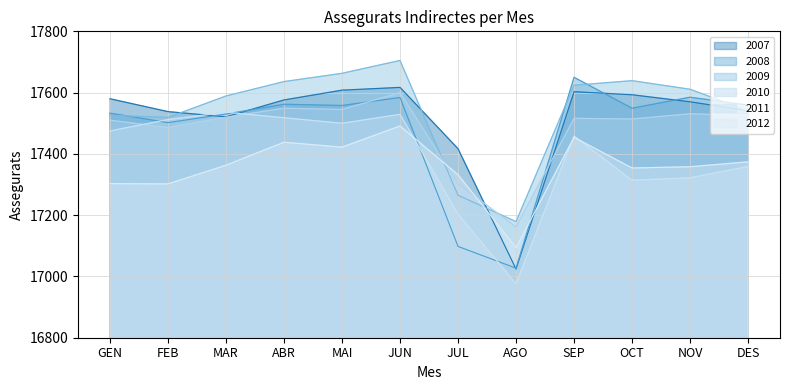

What is the total value across all series at GEN?

104927